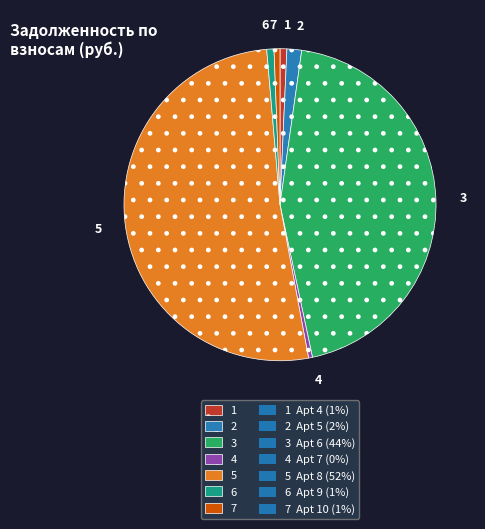

Is the sum of 3 and 2 greater than half?

No